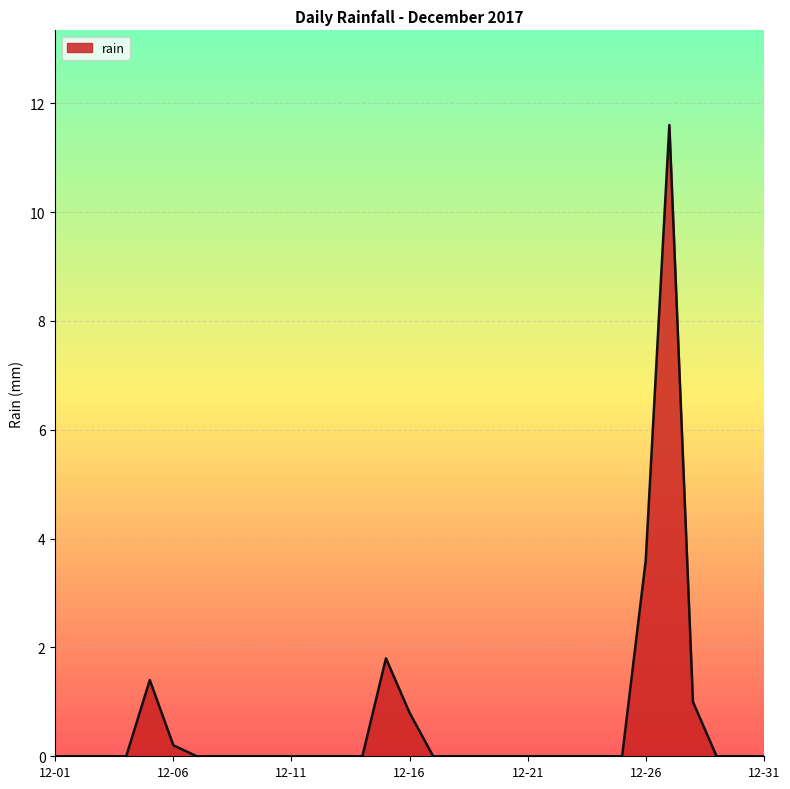

What is the difference between the maximum and minimum values?

11.6